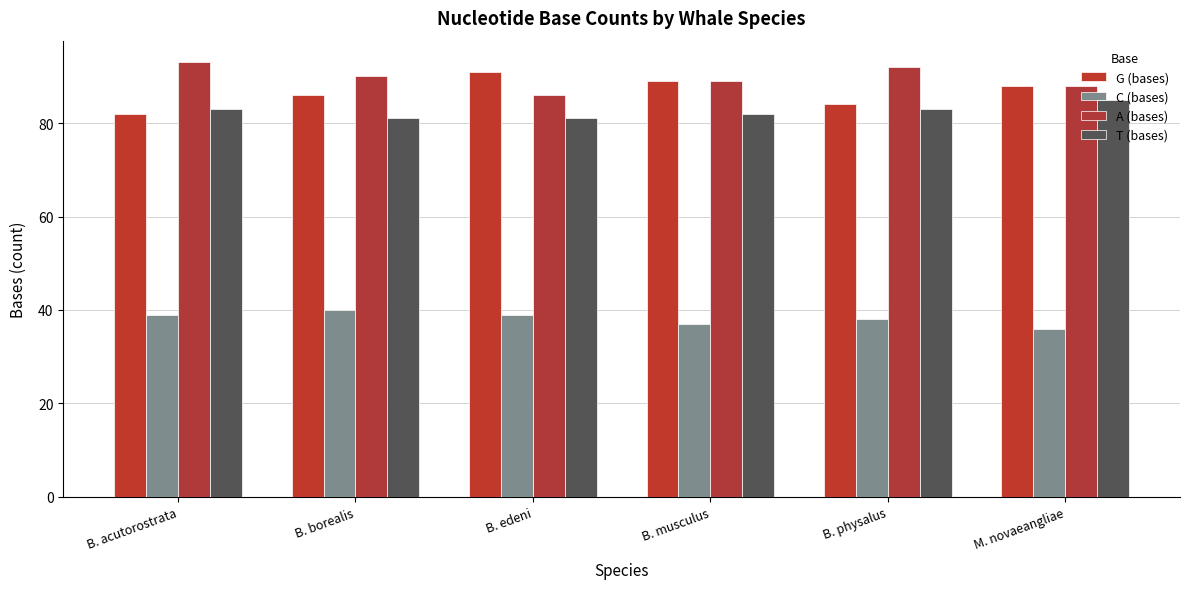

Count the number of categories in the chart.

6